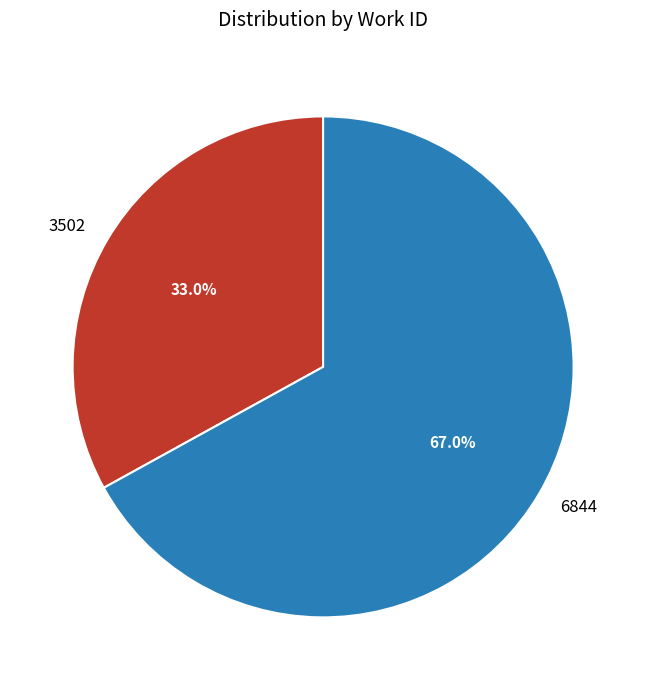

What is the largest slice in the pie chart?

6844